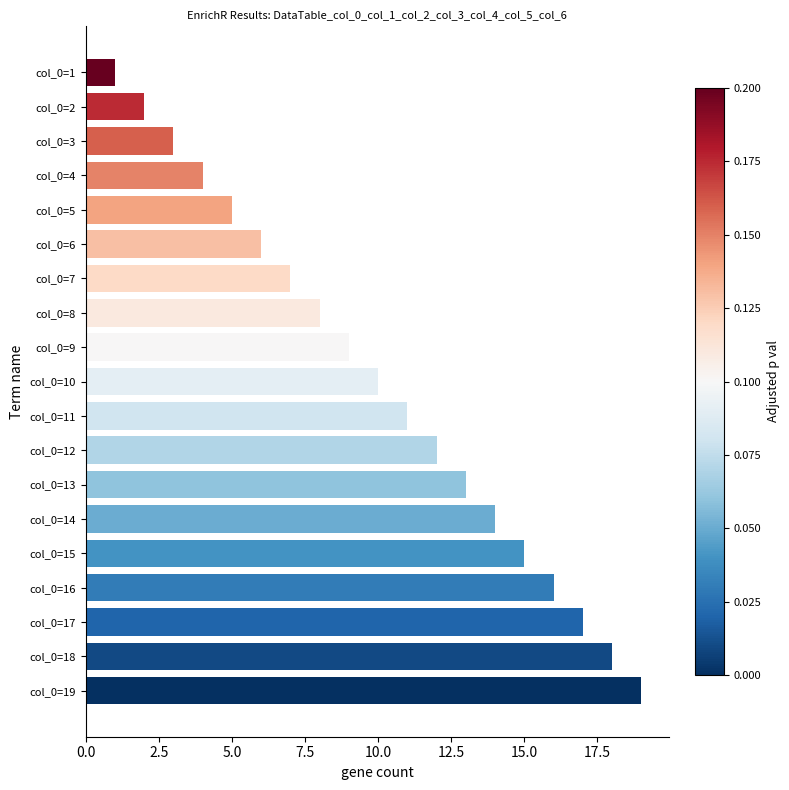

What is the maximum value shown in the chart?

19